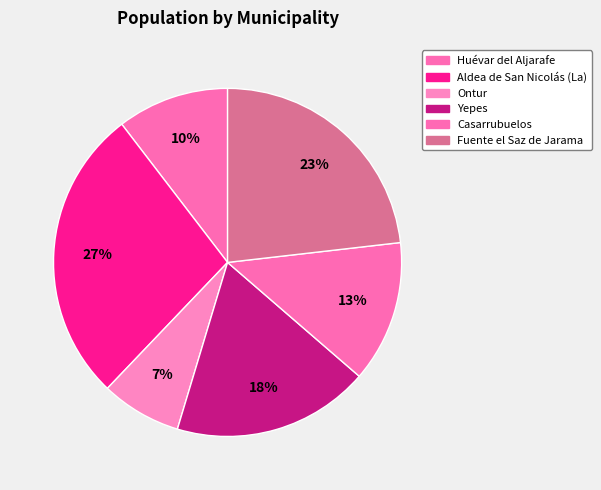

Which slice is the largest?

Aldea de San Nicolás (La)